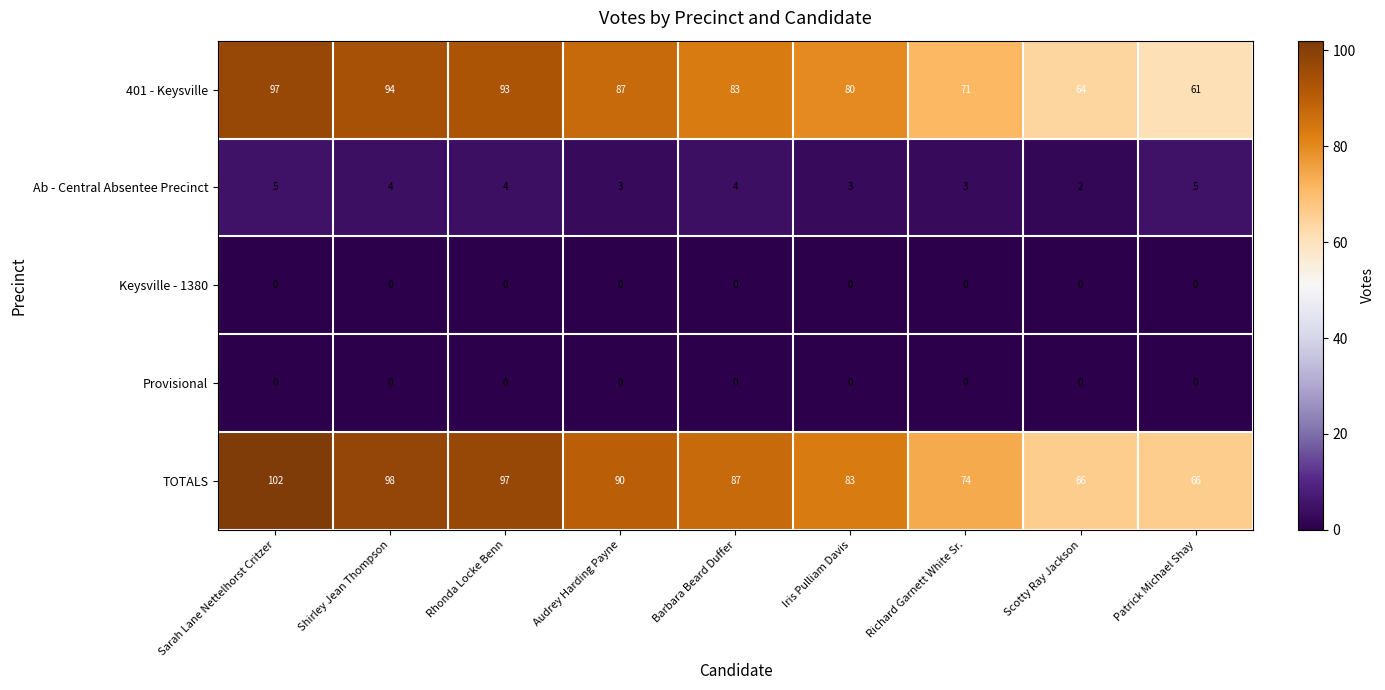

Where does the Ab - Central Absentee Precinct series first go above 4?

Sarah Lane Nettelhorst Critzer